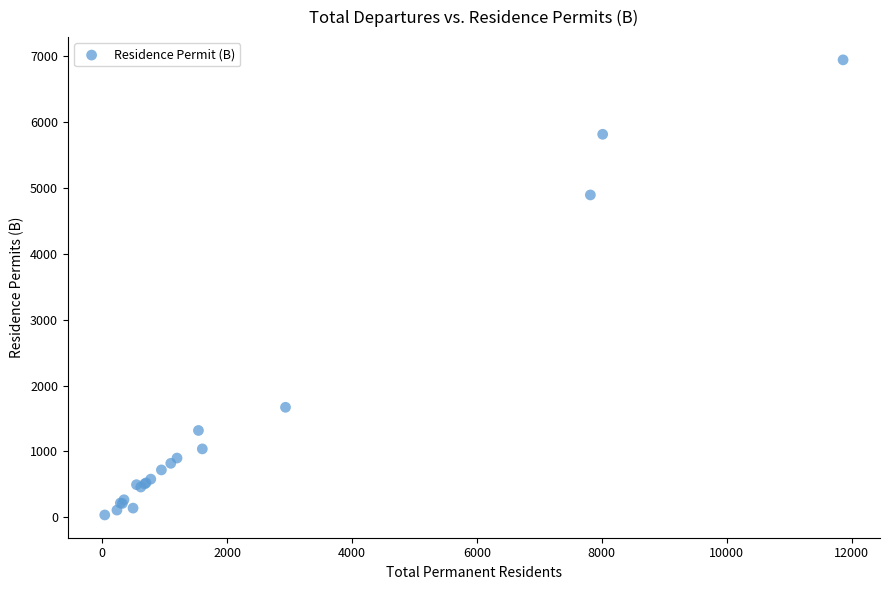

What Y value in the scatter plot is closest to 3491?

4895